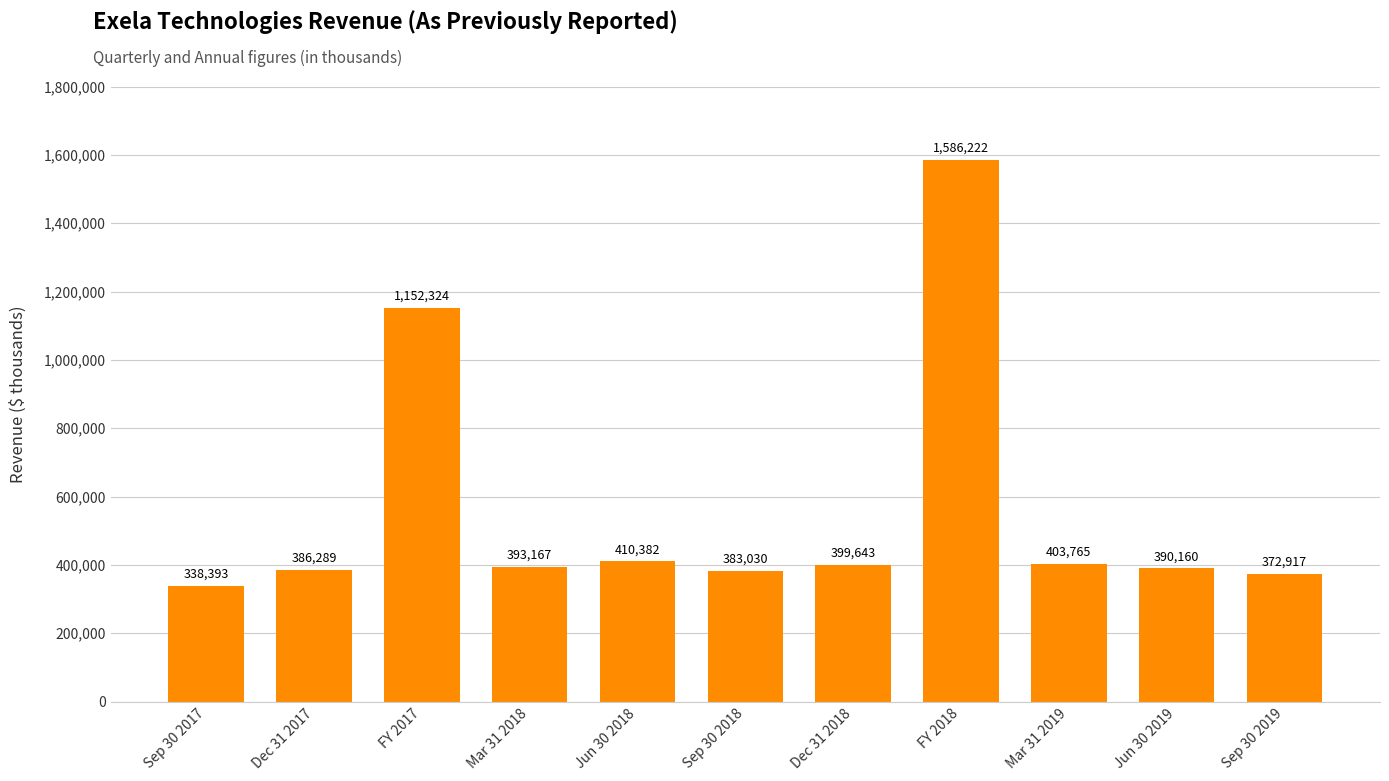

Approximately how many times larger is the value at Sep 30 2019 compared to Mar 31 2018?

0.9